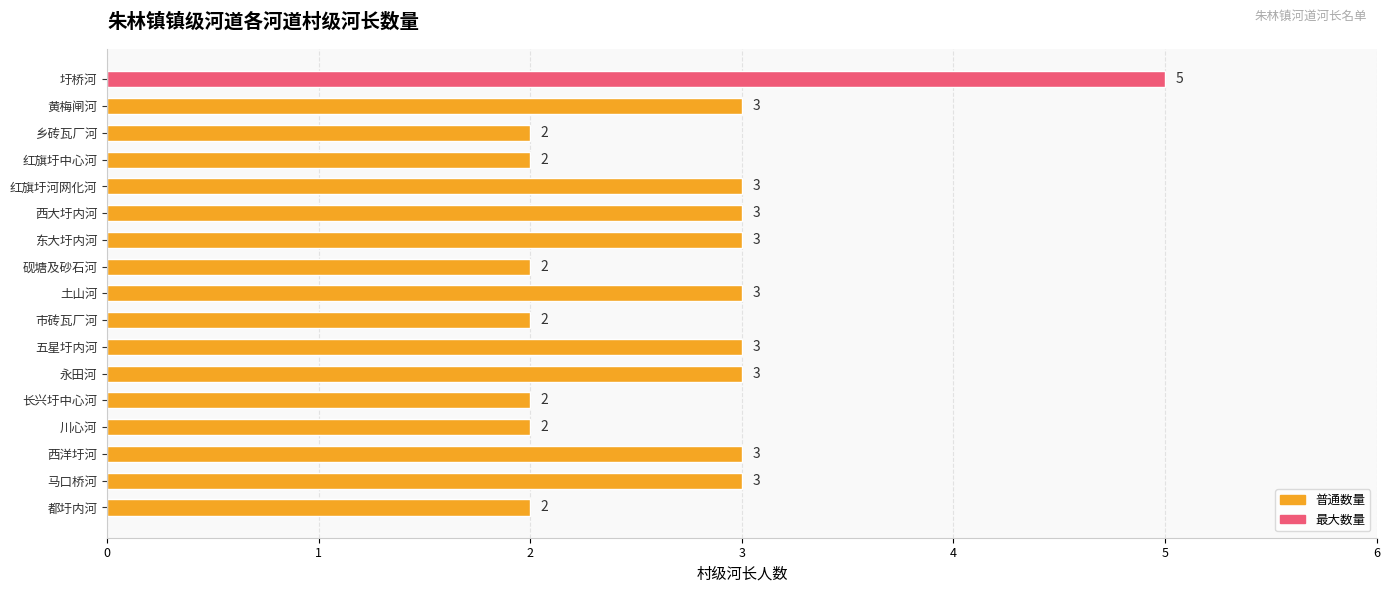

How many data points does each series have?

17